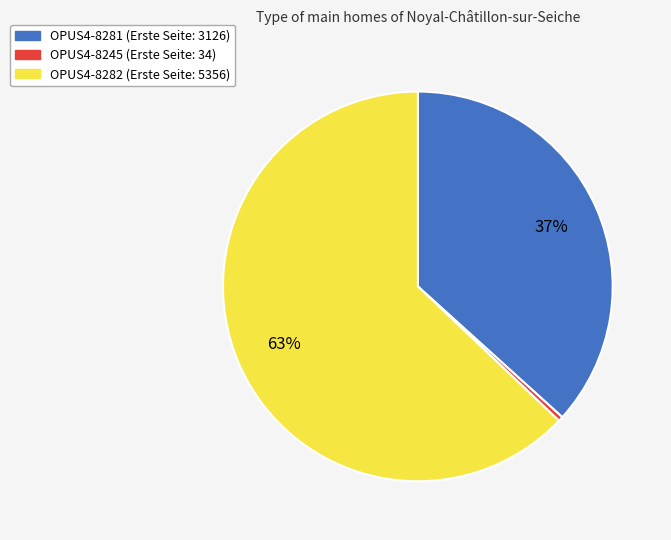

To the nearest percent, what is the combined percentage of OPUS4-8282 and OPUS4-8281?

100%